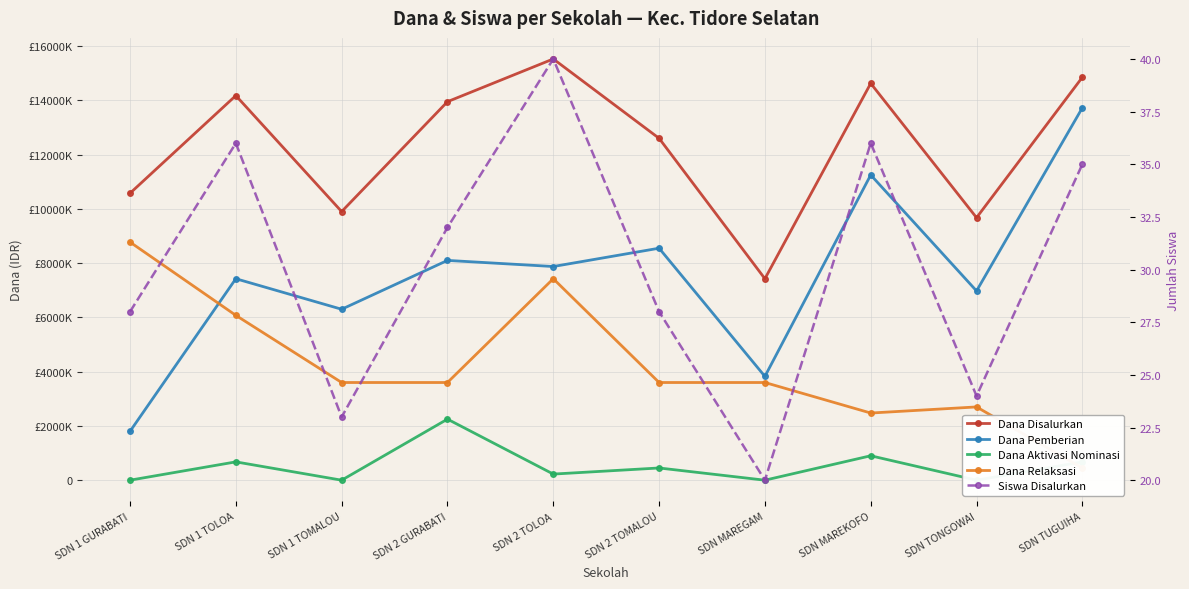

Where is the first local minimum for Siswa Disalurkan?

SDN 1 TOMALOU